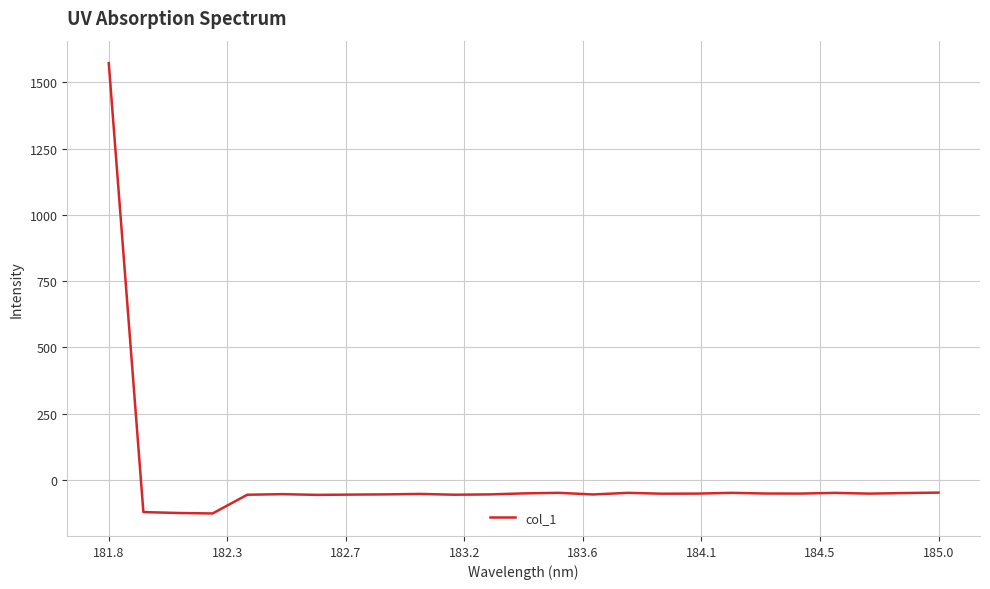

What is the greatest value displayed?

1571.8